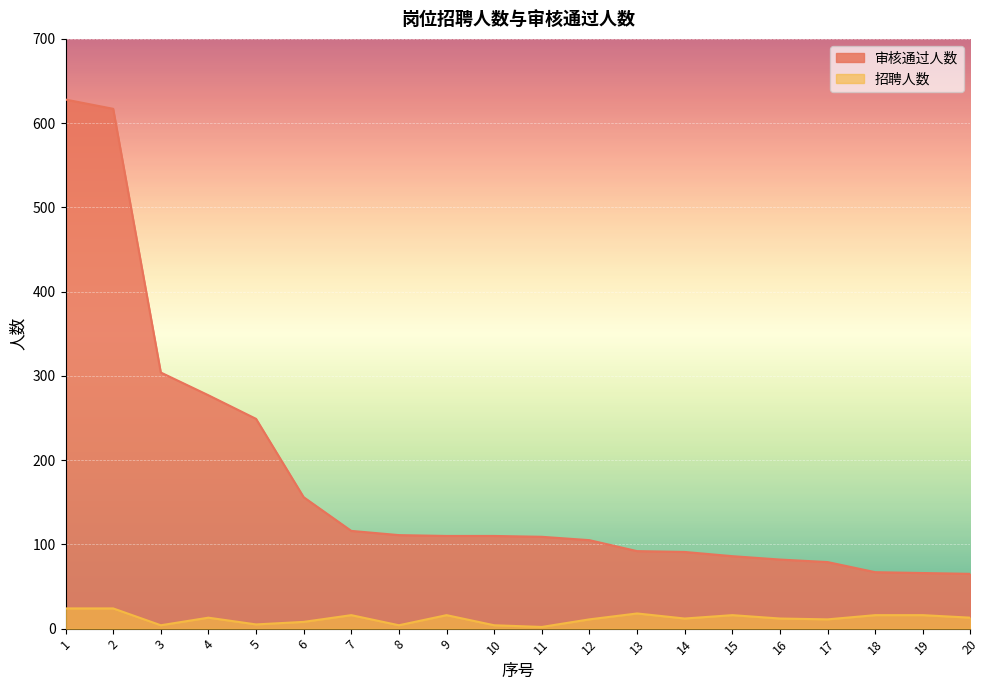

Where is the first local maximum for 招聘人数?

4